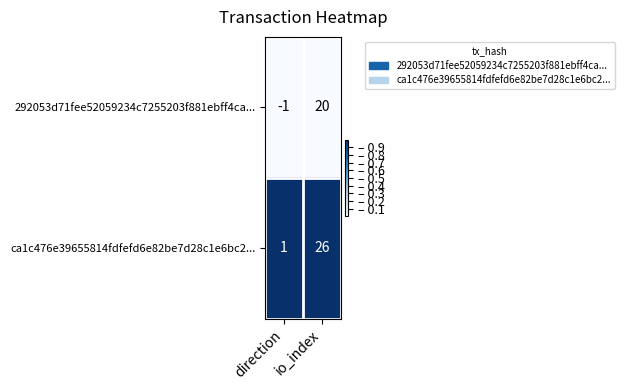

What is the difference between the ca1c476e39655814fdfefd6e82be7d28c1e6bc2... values at direction and io_index?

25